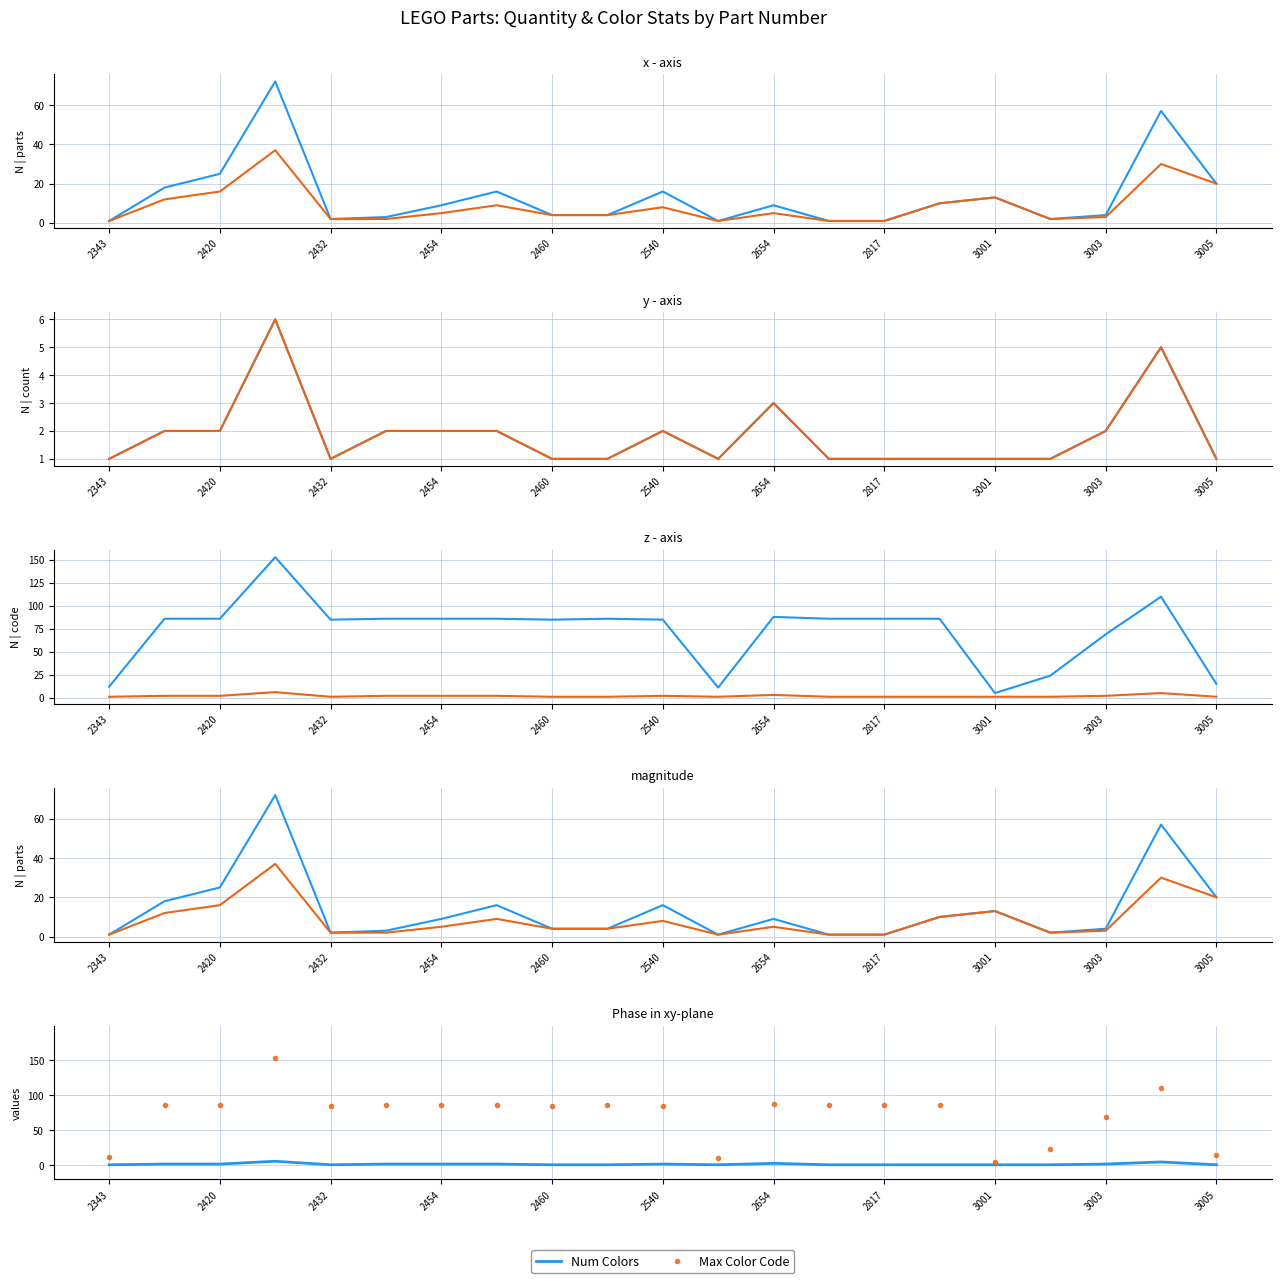

What is the average value of the Total Quantity series?

14